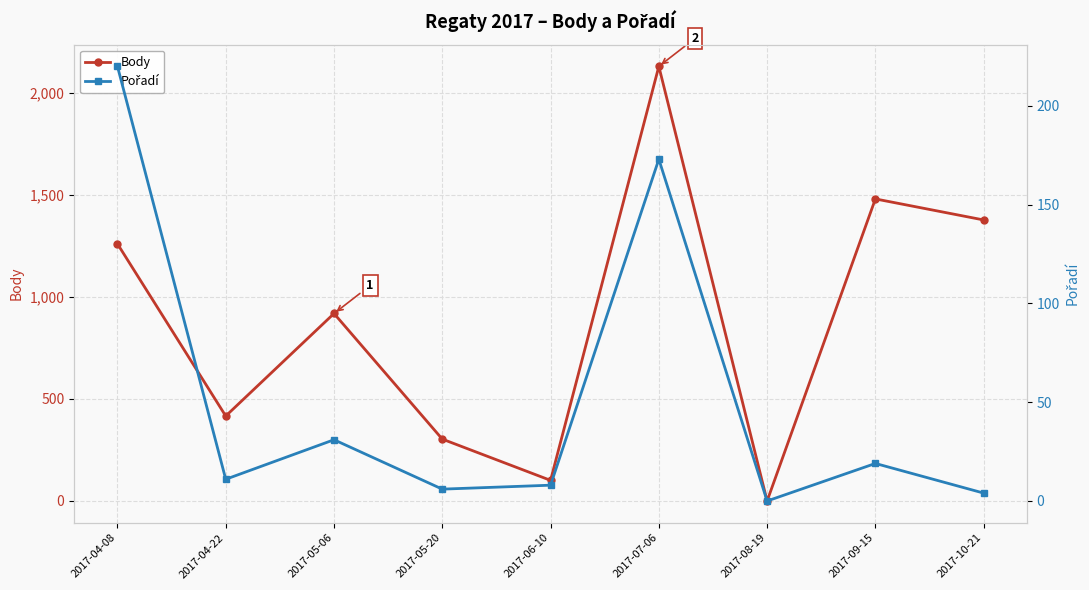

True or false: Body and Pořadí cross at least once.

False